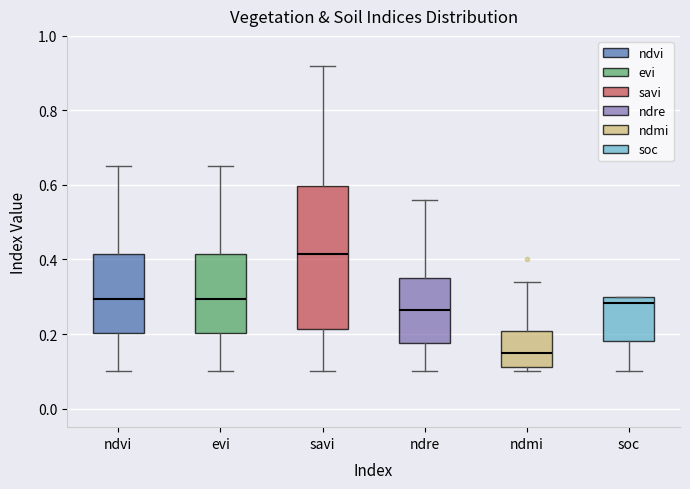

Reading left to right, transcribe this box plot: for each box, give where its median line is, the range the box spans, and where its two whiskers end, as read against the y-axis. The values are not printed on the chart, so give them approximately, as read against the axis.

ndvi: median 0.30, box 0.20 to 0.42, whiskers 0.10 to 0.66
evi: median 0.30, box 0.20 to 0.42, whiskers 0.10 to 0.66
savi: median 0.42, box 0.22 to 0.60, whiskers 0.10 to 0.92
ndre: median 0.26, box 0.18 to 0.36, whiskers 0.10 to 0.56
ndmi: median 0.16, box 0.12 to 0.20, whiskers 0.10 to 0.34
soc: median 0.28, box 0.18 to 0.30, whiskers 0.10 to 0.30